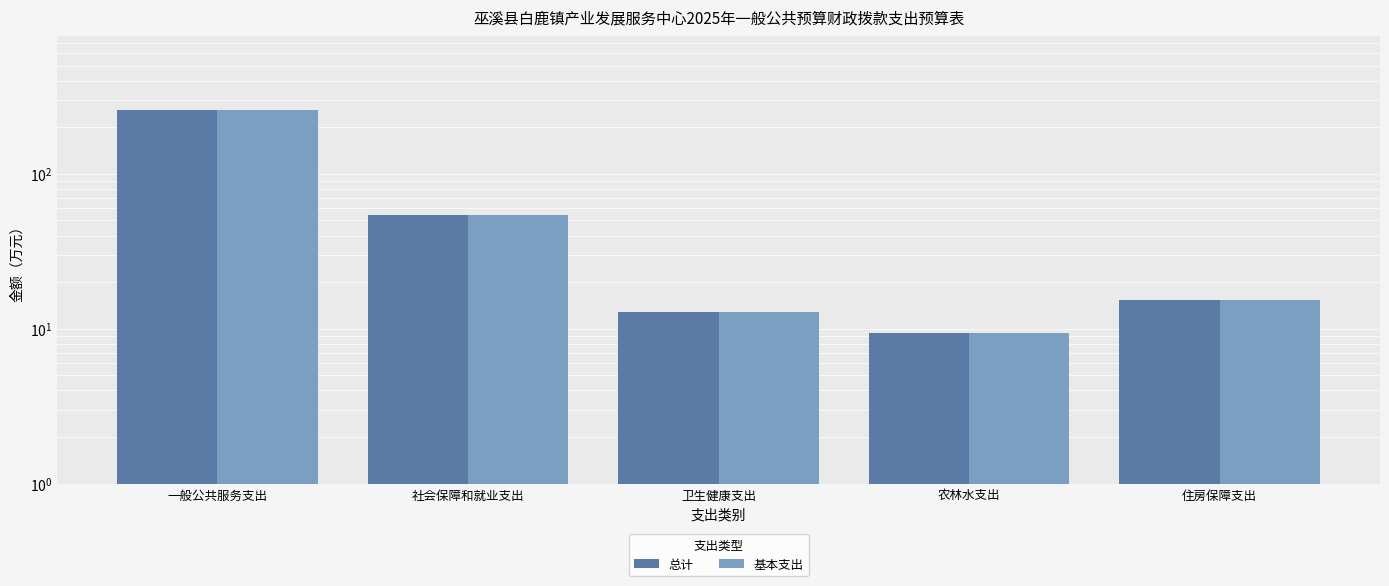

What is the highest value of the 总计 series?

258.4